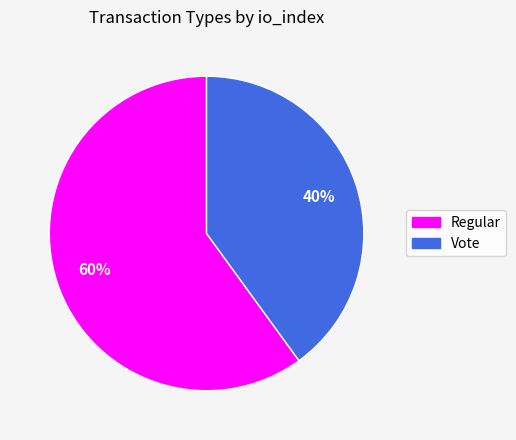

To the nearest percent, what is the average slice percentage?

50%